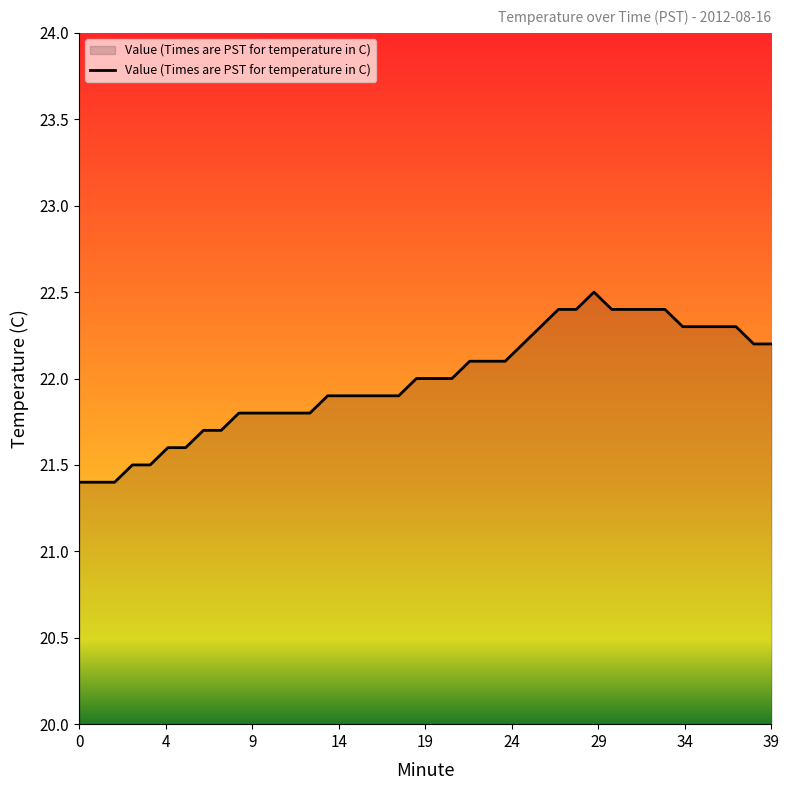

What is the difference between the maximum and minimum values?

1.1